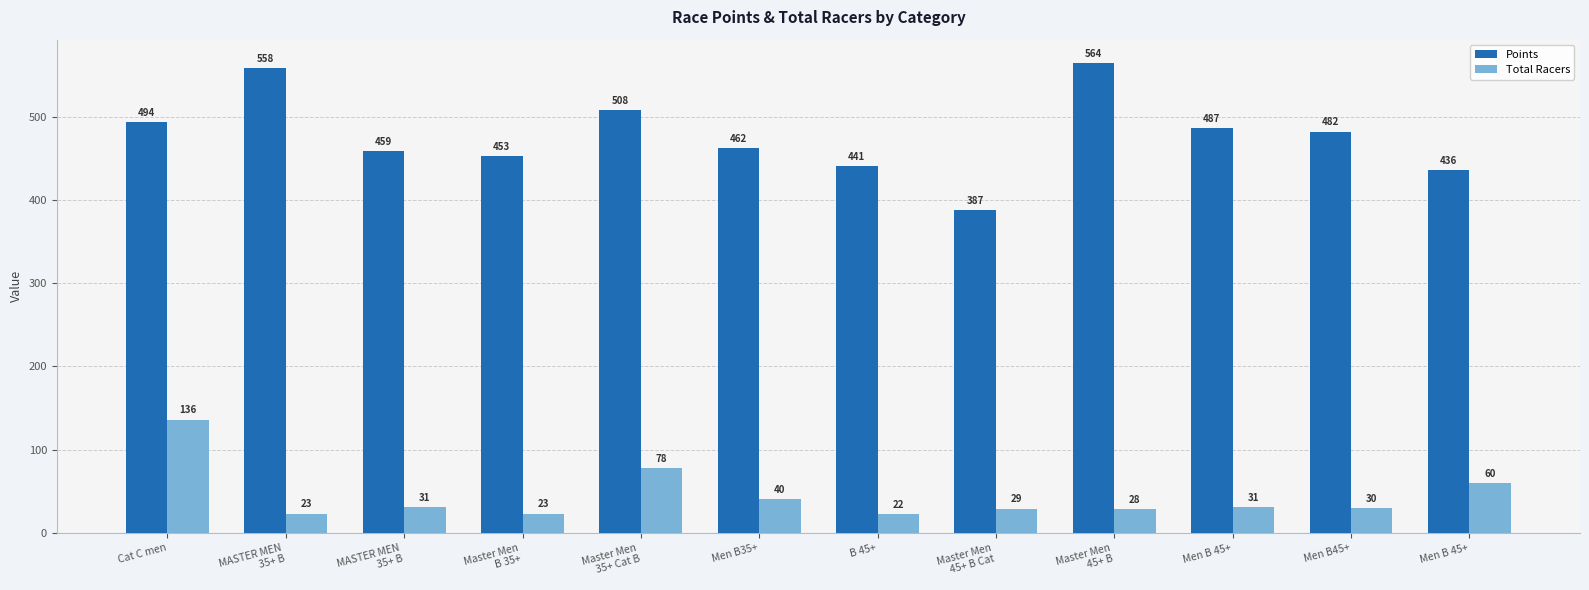

Reading left to right, extract all data points from this chart.

Points: Cat C men=494.1	MASTER MEN
35+ B=558.1	MASTER MEN
35+ B=459.1	Master Men
B 35+=453.2	Master Men
35+ Cat B=508.1	Men B35+=461.9	B 45+=440.9	Master Men
45+ B Cat=387.4	Master Men
45+ B=564.4	Men B 45+=486.7	Men B45+=482.1	Men B 45+=435.8
Total Racers: Cat C men=136.0	MASTER MEN
35+ B=23.0	MASTER MEN
35+ B=31.0	Master Men
B 35+=23.0	Master Men
35+ Cat B=78.0	Men B35+=40.0	B 45+=22.0	Master Men
45+ B Cat=29.0	Master Men
45+ B=28.0	Men B 45+=31.0	Men B45+=30.0	Men B 45+=60.0